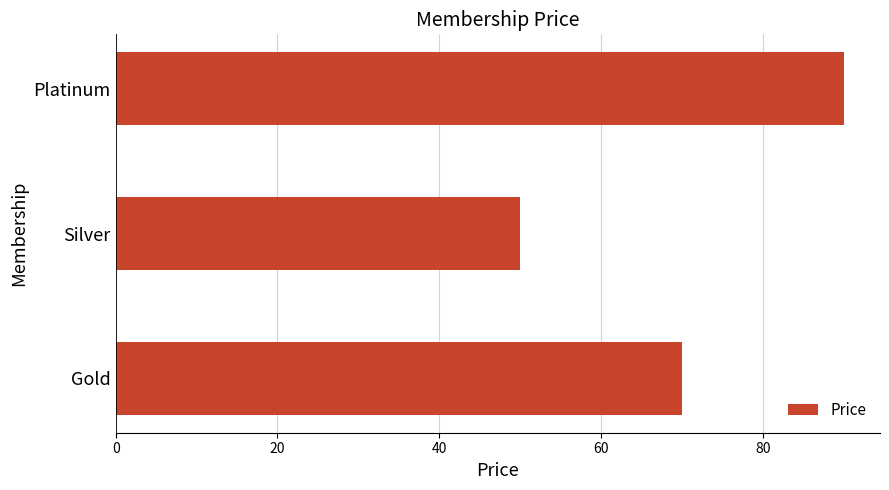

Rank the categories by value from highest to lowest.

Platinum, Gold, Silver